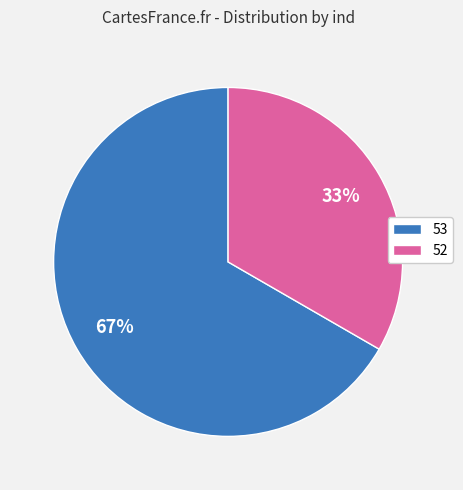

Approximately how many times larger is the value at 52 compared to 53?

0.5